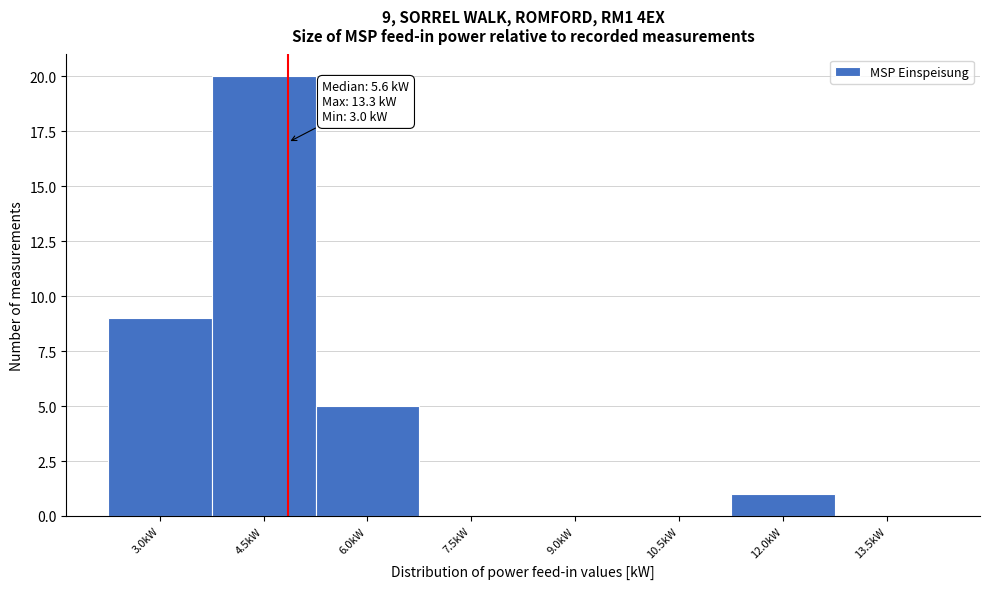

Reading right to left, extract all data points from this chart.

13.5kW=0	12.0kW=1	10.5kW=0	9.0kW=0	7.5kW=0	6.0kW=5	4.5kW=20	3.0kW=9